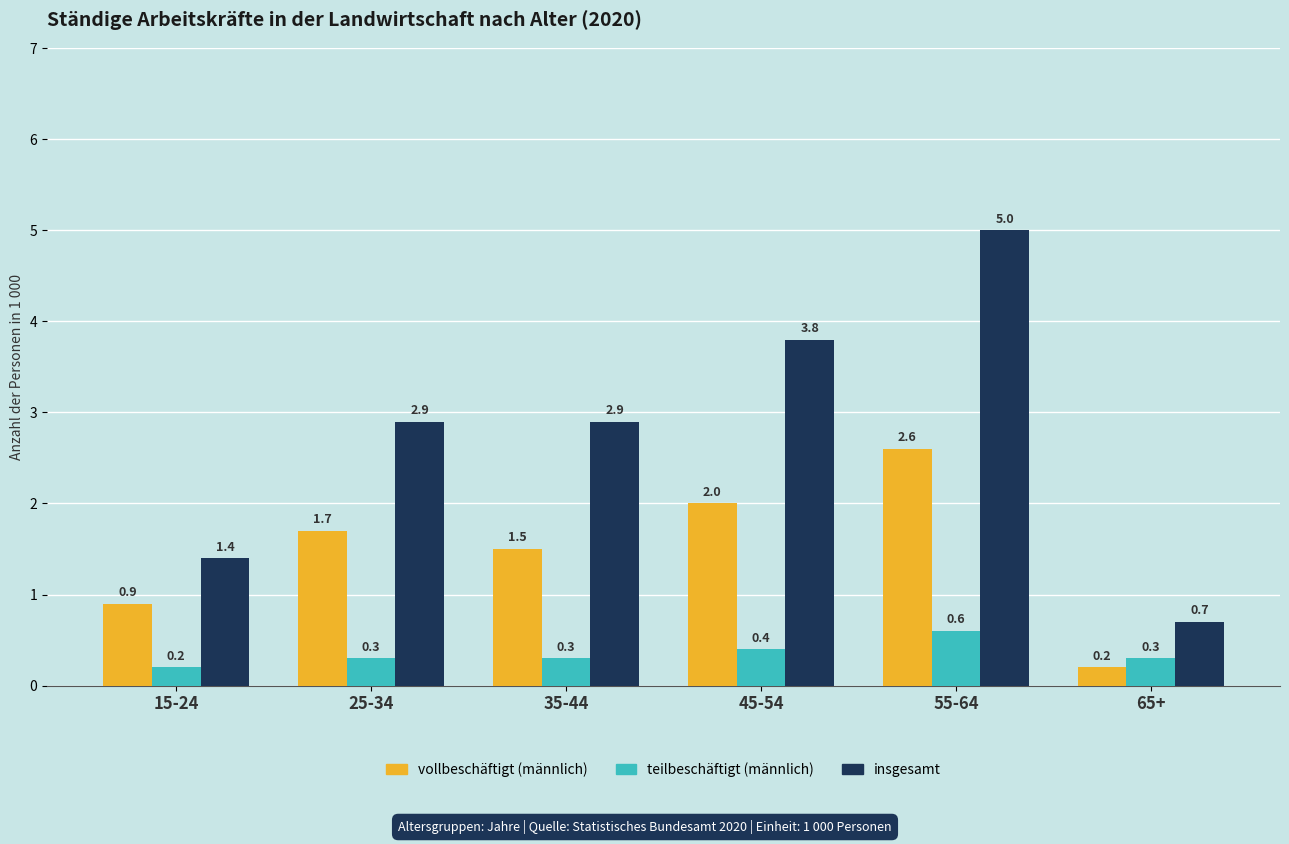

Reading right to left, transcribe all the data shown in this chart.

vollbeschäftigt (männlich): 0.2	2.6	2.0	1.5	1.7	0.9
teilbeschäftigt (männlich): 0.3	0.6	0.4	0.3	0.3	0.2
insgesamt: 0.7	5.0	3.8	2.9	2.9	1.4